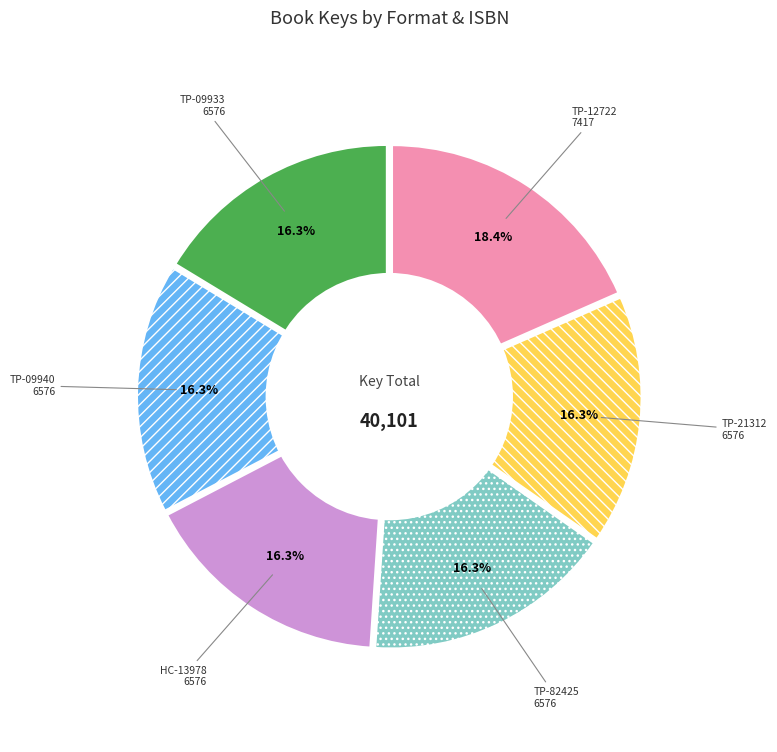

What is the ratio of the value at TP-82425 to the value at TP-12722?

0.9